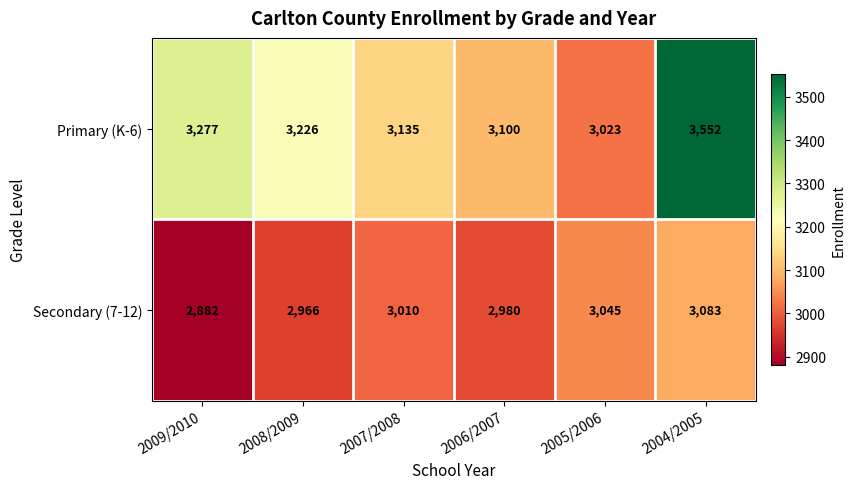

Rank the series at 2009/2010 from highest to lowest value.

Primary (K-6), Secondary (7-12)